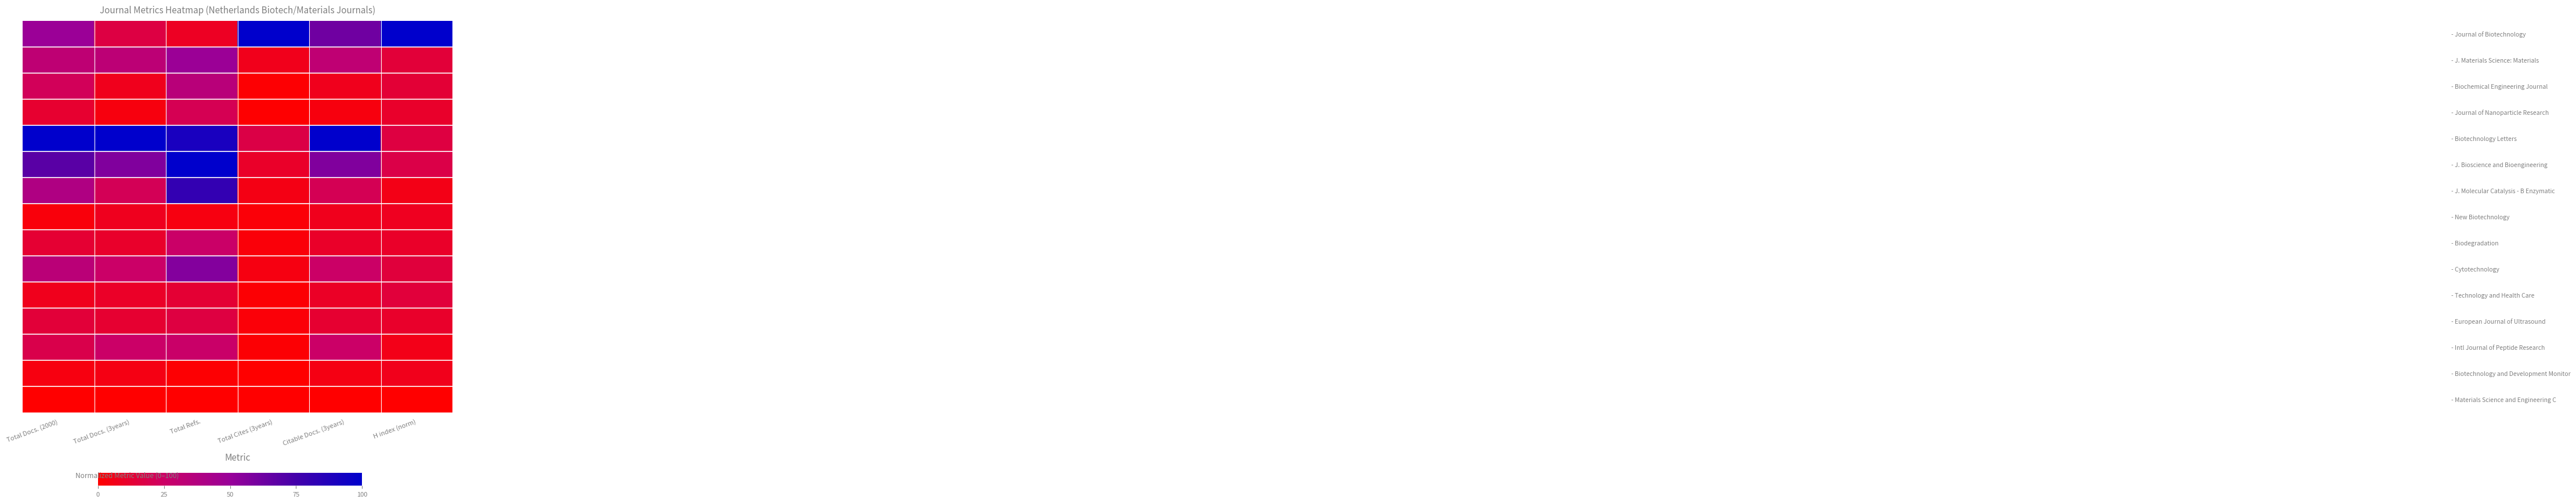

What is the difference between the highest and lowest values at Total Docs. (3years)?

100.0